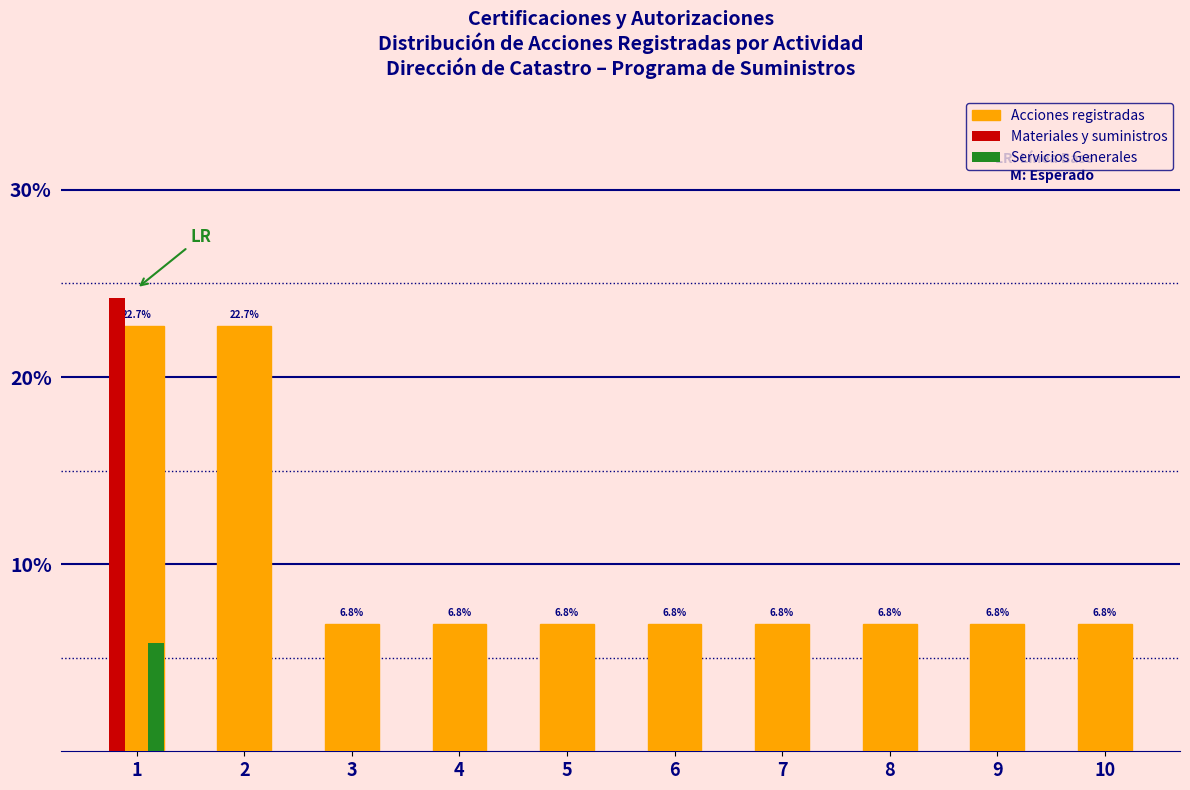

Reading left to right, transcribe all the data shown in this chart.

Acciones registradas: 1=22.7	2=22.7	3=6.8	4=6.8	5=6.8	6=6.8	7=6.8	8=6.8	9=6.8	10=6.8
Materiales y suministros: 1=24.2	2=0.0	3=0.0	4=0.0	5=0.0	6=0.0	7=0.0	8=0.0	9=0.0	10=0.0
Servicios Generales: 1=5.8	2=0.0	3=0.0	4=0.0	5=0.0	6=0.0	7=0.0	8=0.0	9=0.0	10=0.0